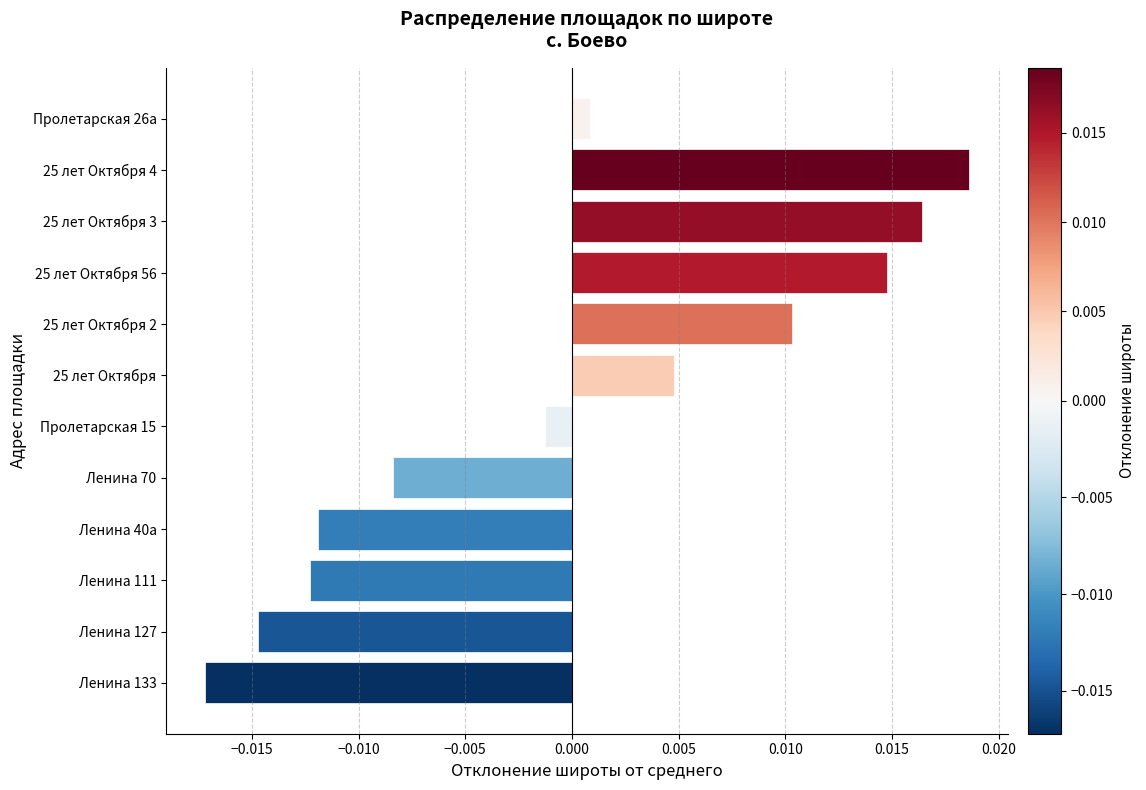

Which category has the lowest value across all series?

Ленина 133